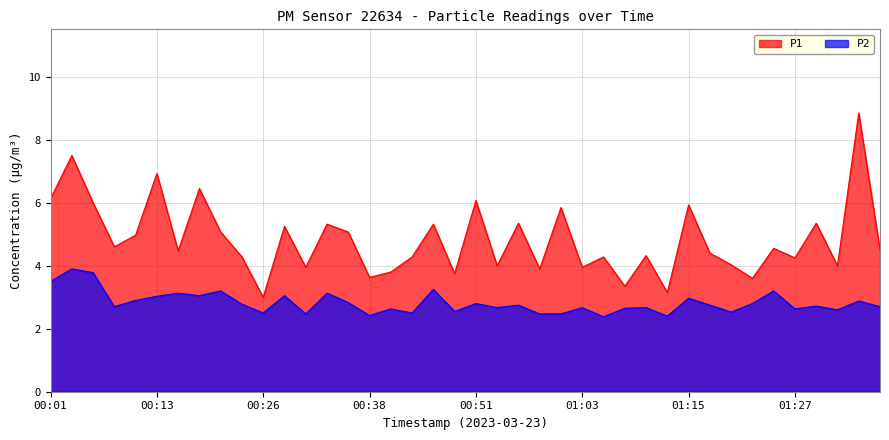

How many interior local peaks does the P2 series have?

15